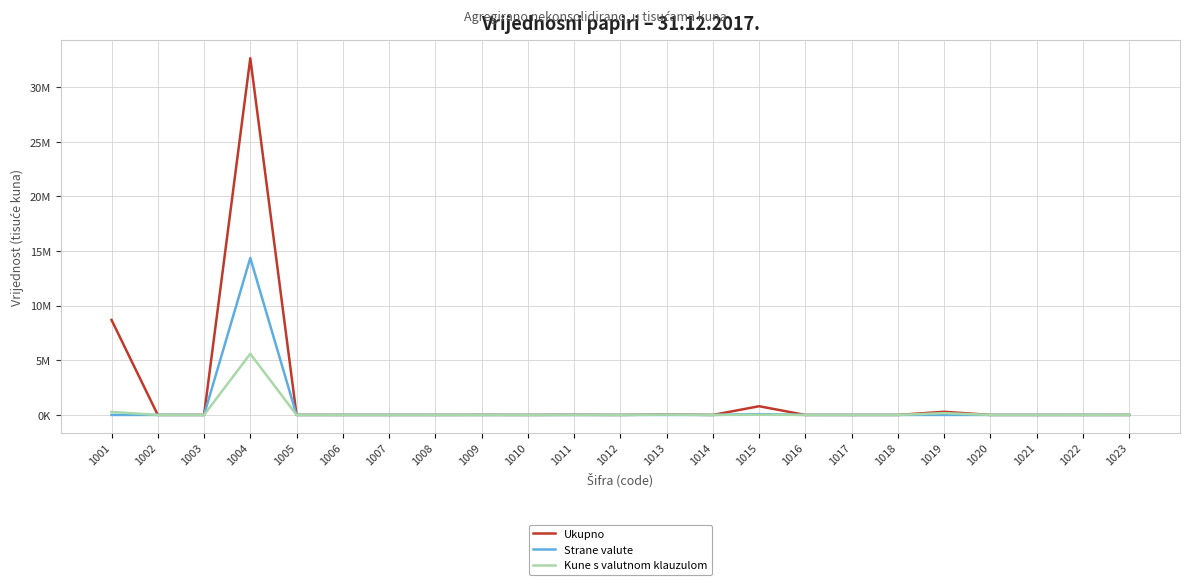

List the series in order of their peak value, highest first.

Ukupno, Strane valute, Kune s valutnom klauzulom